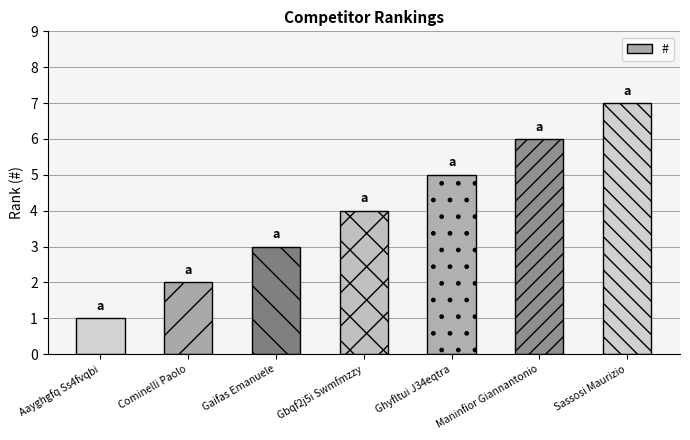

What position from the right is Sassosi Maurizio?

1